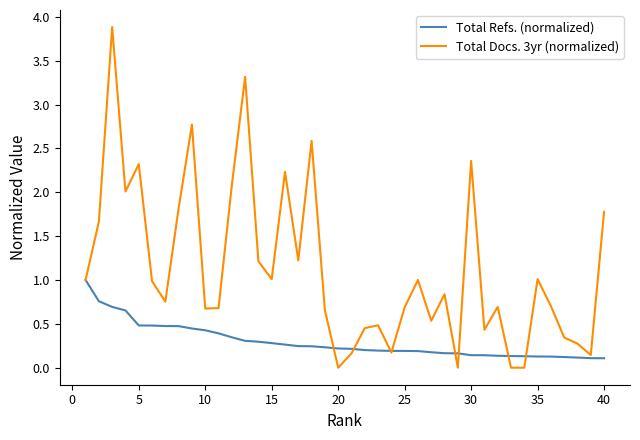

Which series has the largest total across all categories?

Total Docs. 3yr (normalized)